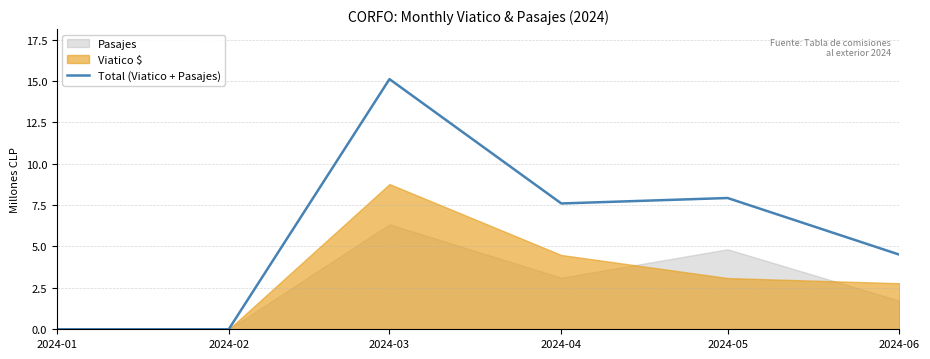

The chart shows a value of 0.0 at 2024-02. True or false?

True